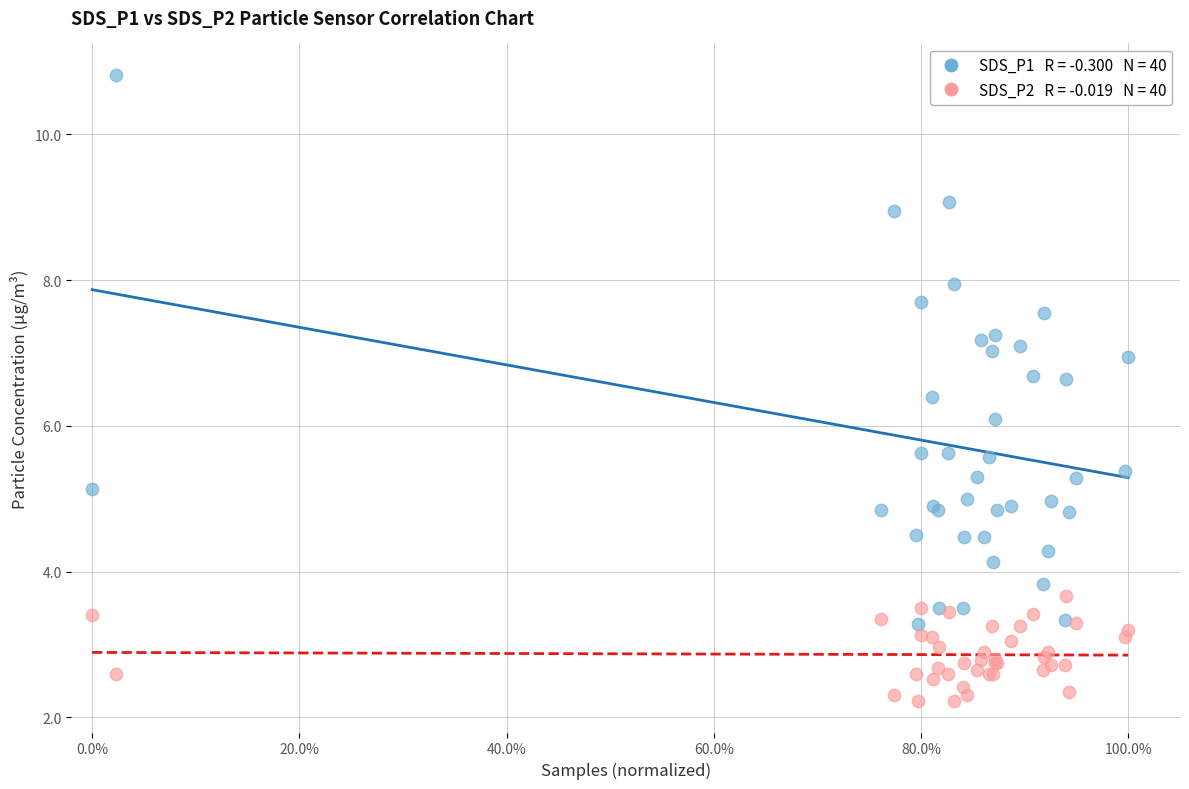

Across all series, what Y value is closest to 6?

6.1